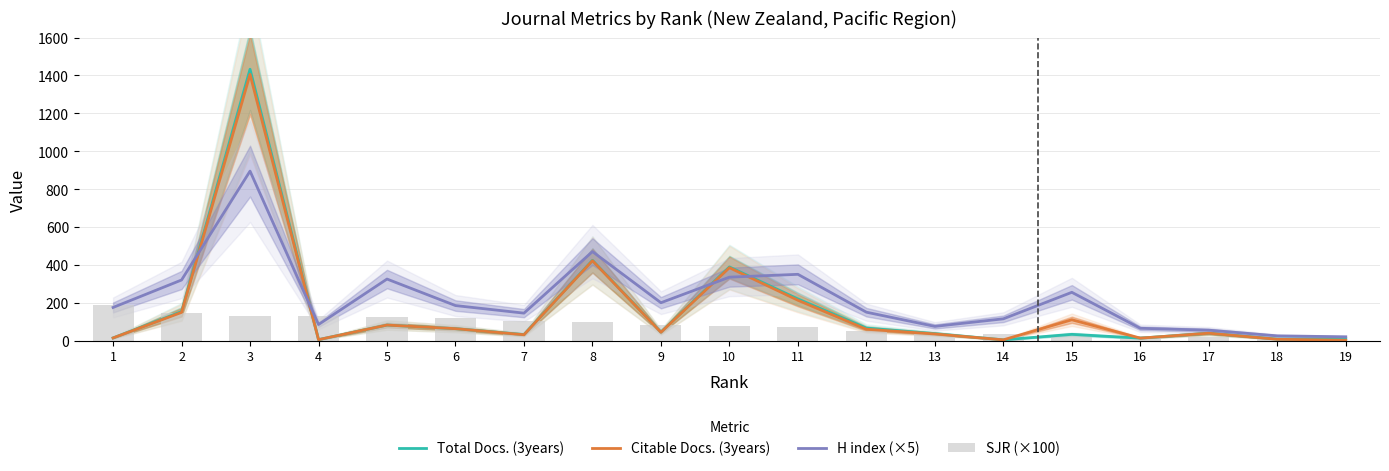

At which category does the chart reach its peak across all series?

3